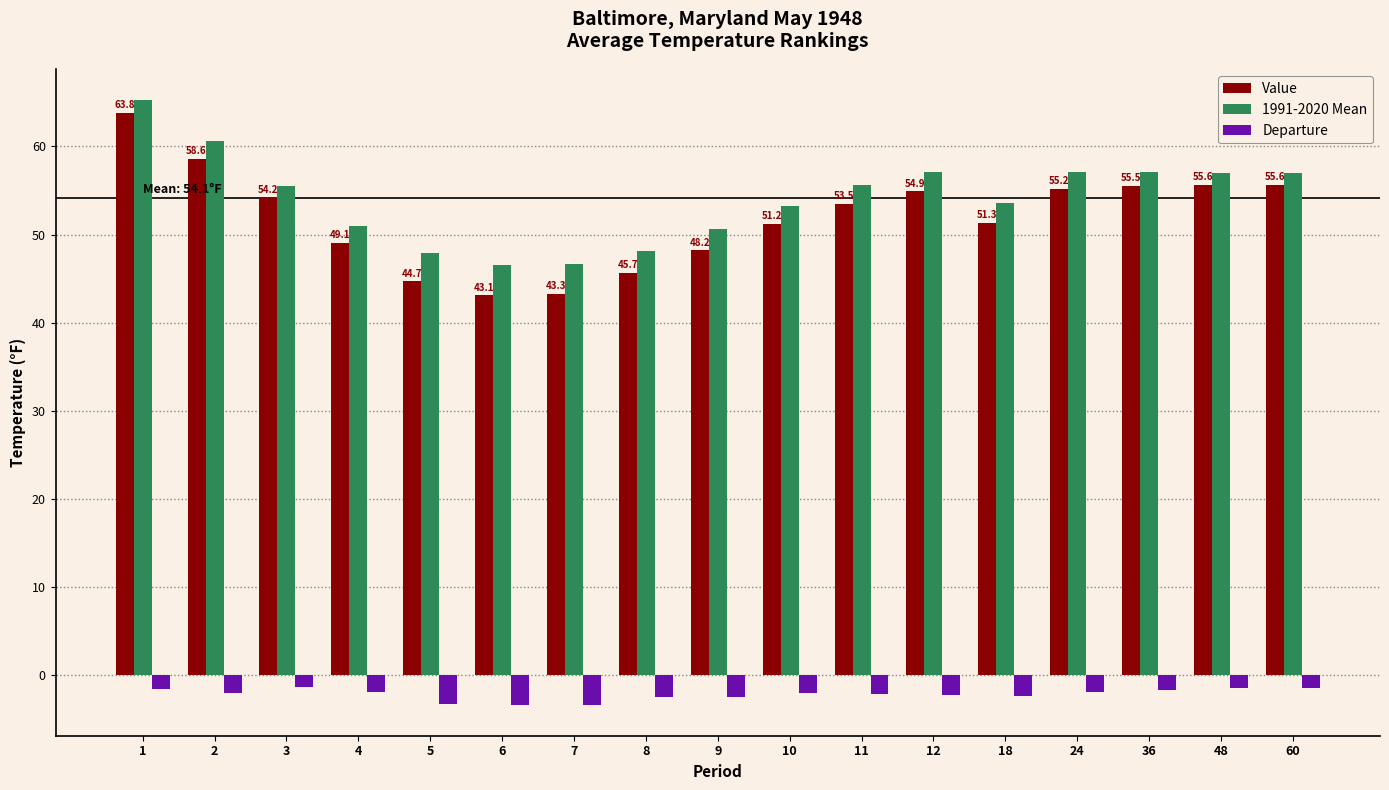

What are all the series names shown in the legend?

Value, 1991-2020 Mean, Departure